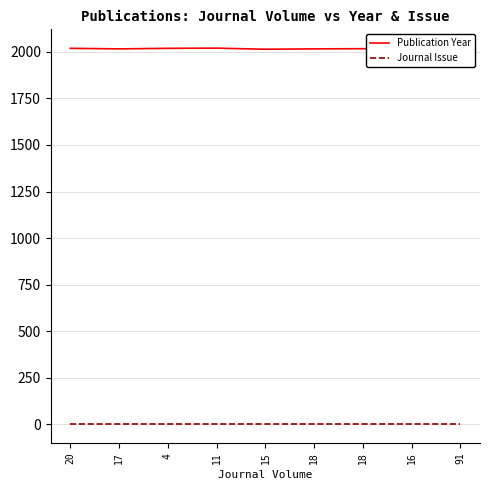

Which category has the highest value in the Journal Issue series?

20